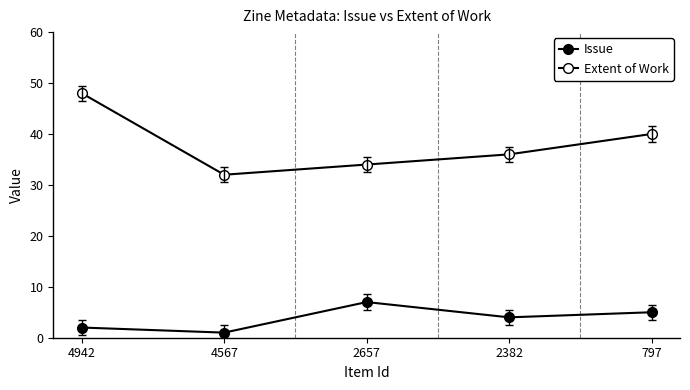

What is the spread (max minus min) of values at 2382?

32